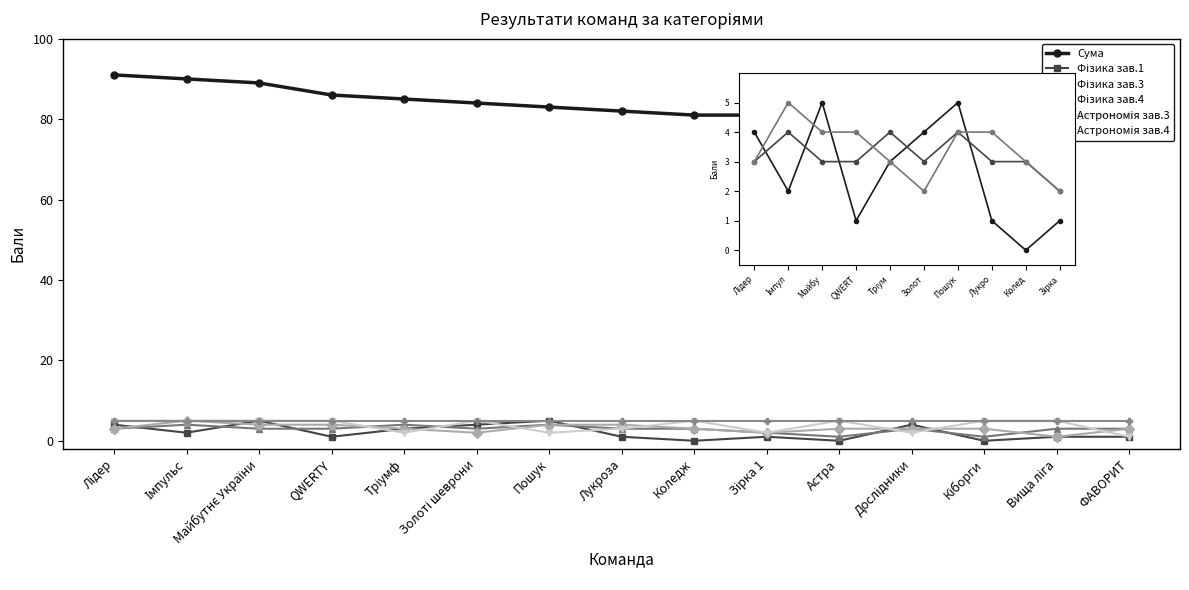

What is the average value of the Фізика зав.4 series?

3